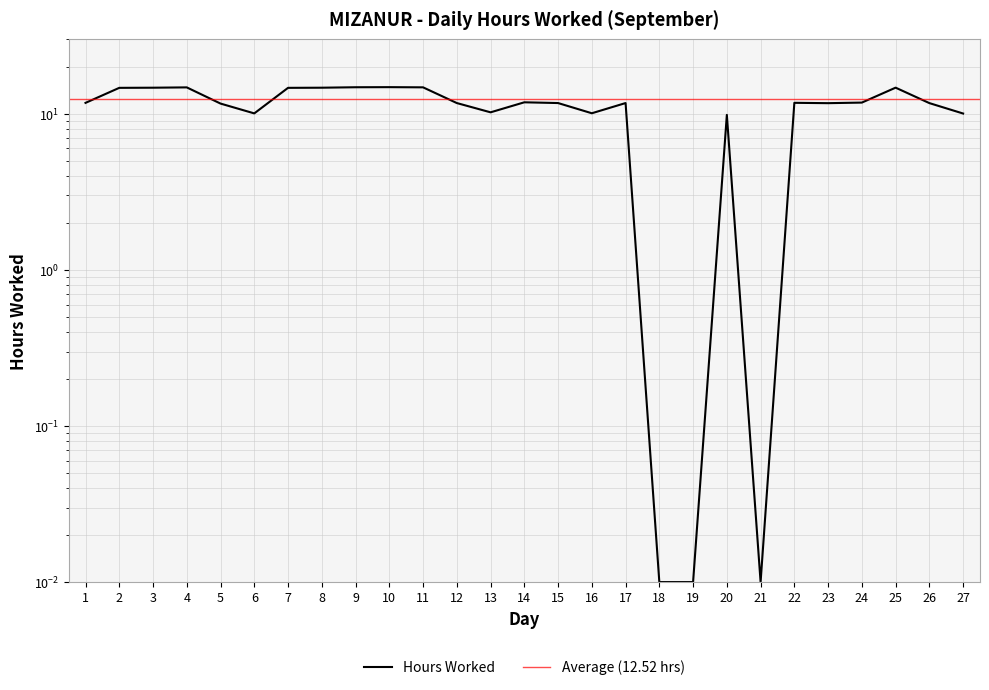

The value at 27 is 5.6. True or false?

False